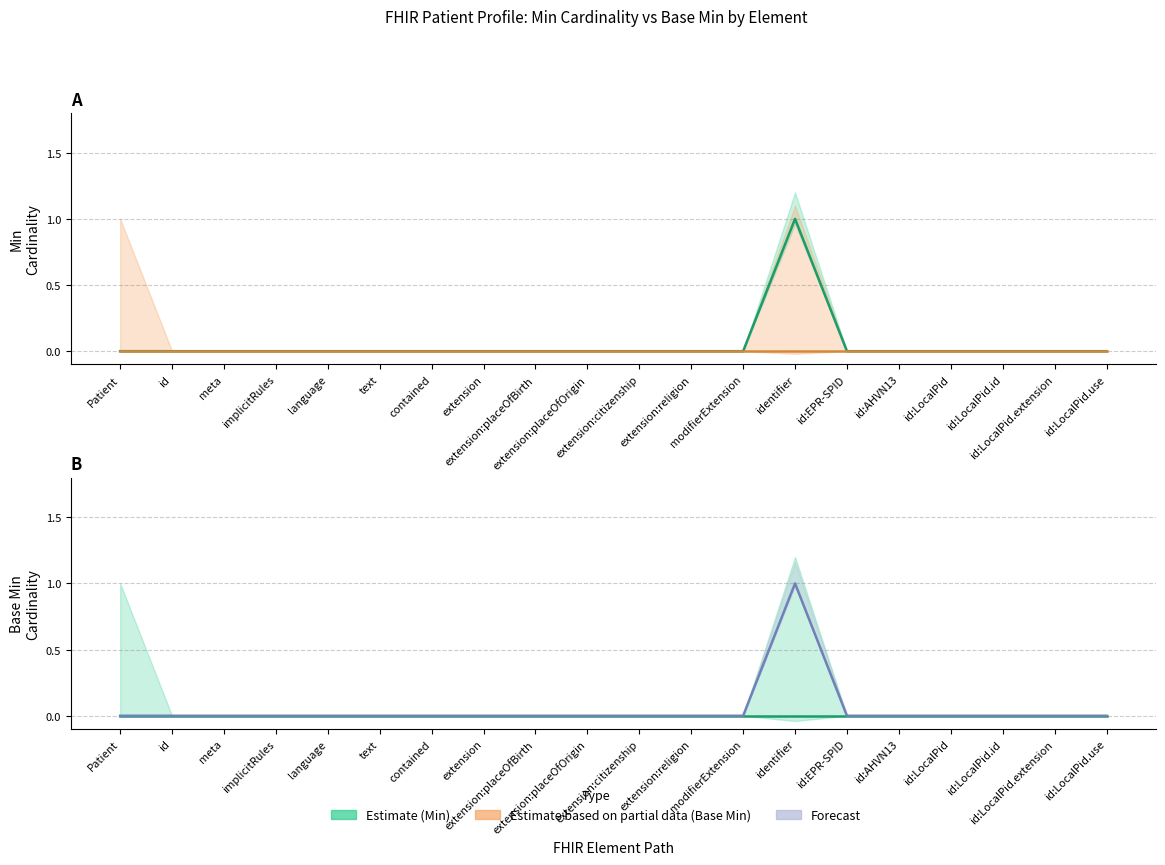

How many positive values are there?

1